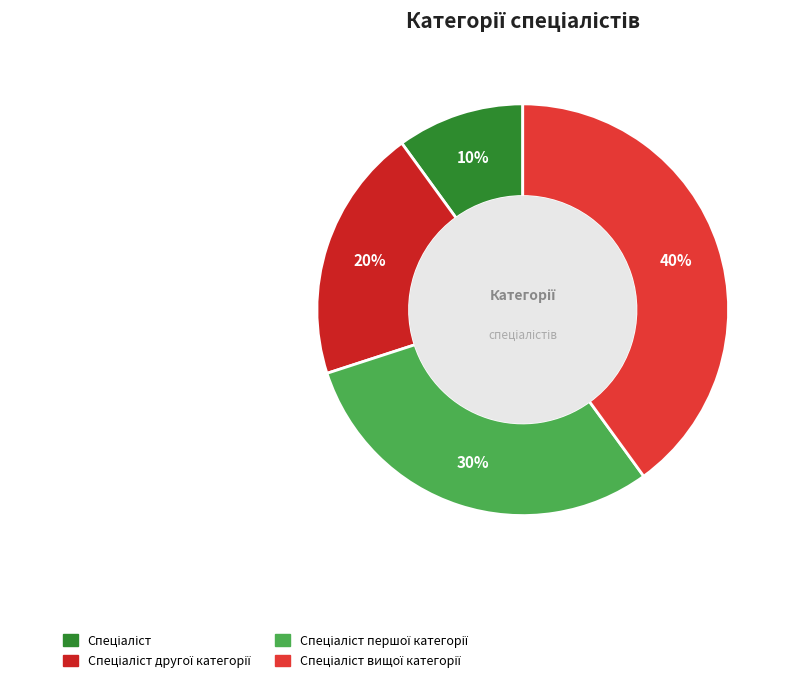

What is the largest slice in the pie chart?

Спеціаліст вищої категорії